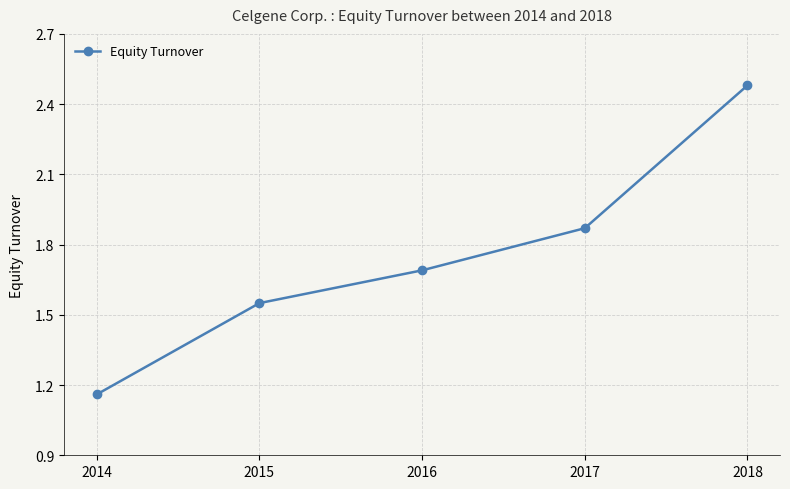

Which category has the lowest value across all series?

2014